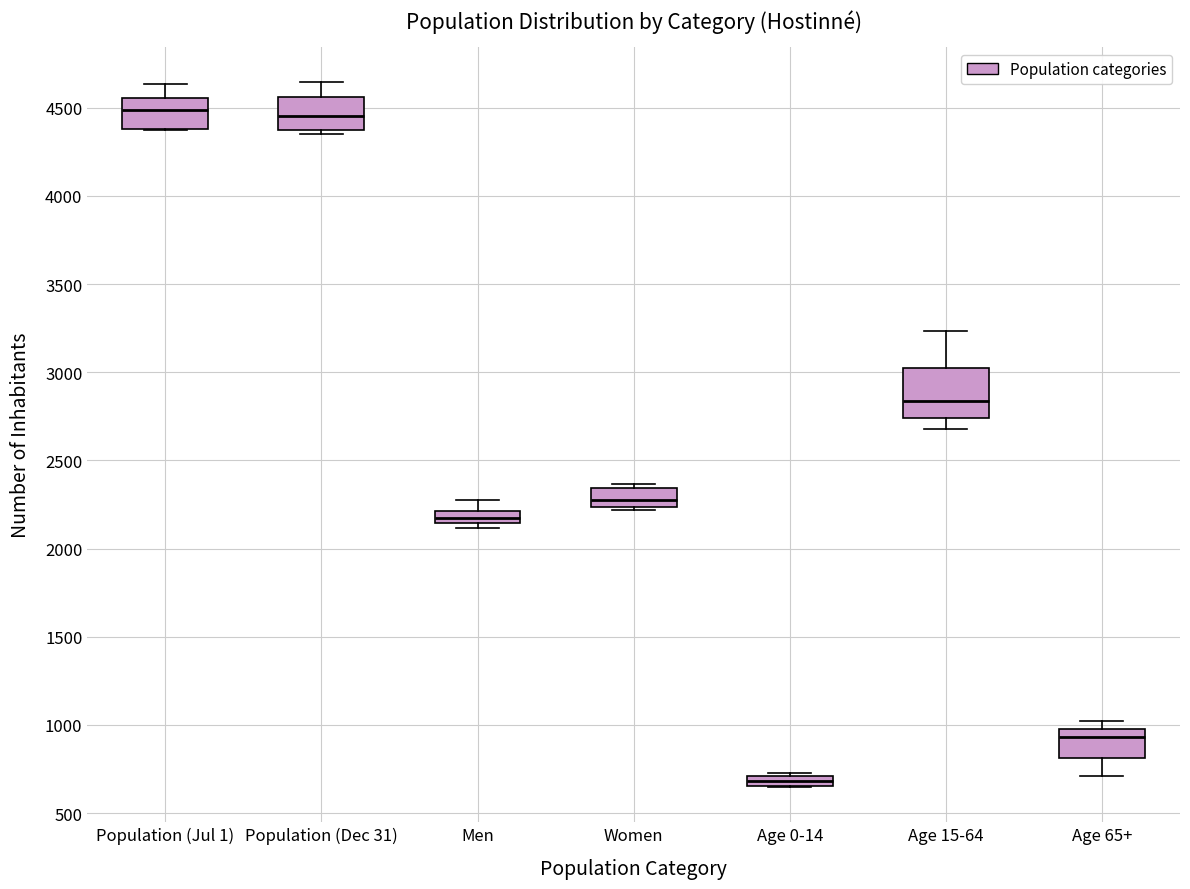

Where does the median line of the box for Population (Jul 1) sit on the y-axis? The values are not printed on the chart, so give them approximately, as read against the axis.

4500